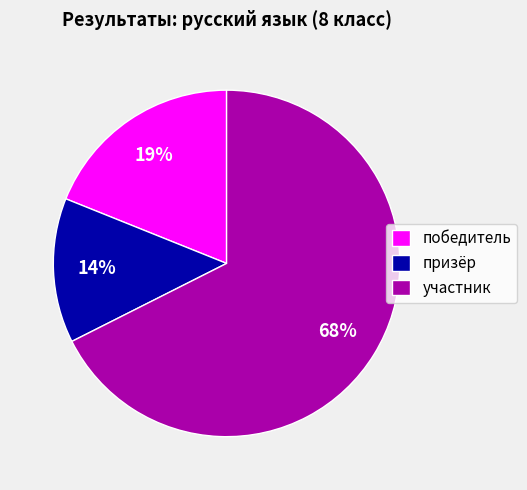

Which category has the smallest portion of the pie?

призёр